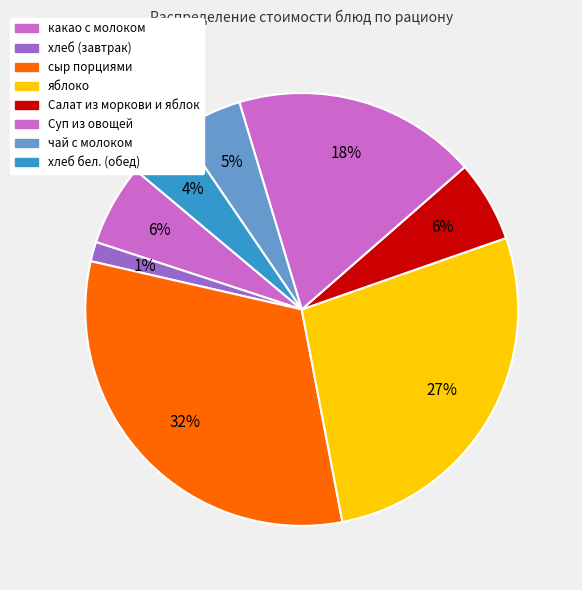

True or false: чай с молоком accounts for 17% of the total.

False